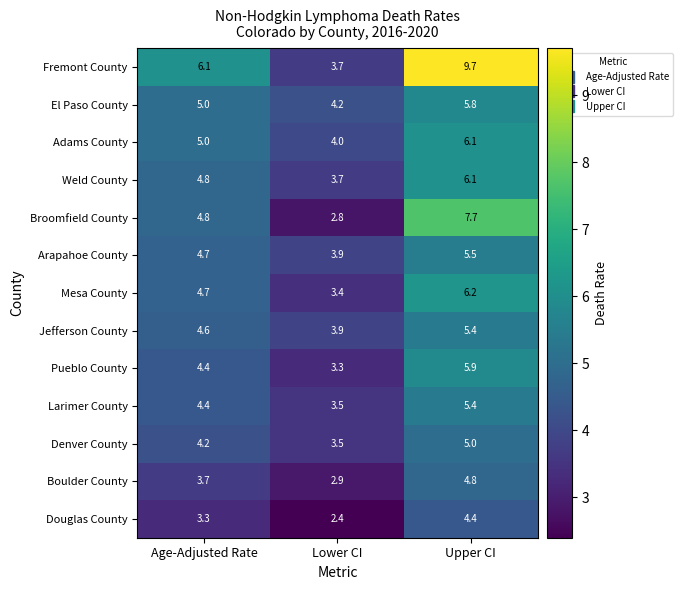

Rank the categories by Mesa County value from lowest to highest.

Lower CI, Age-Adjusted Rate, Upper CI